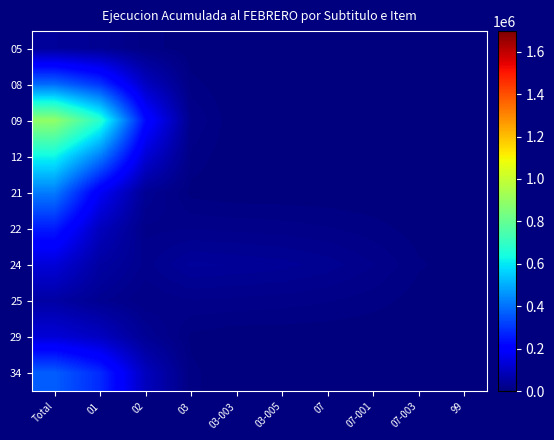

At how many categories does at least one series exceed 403304?

2